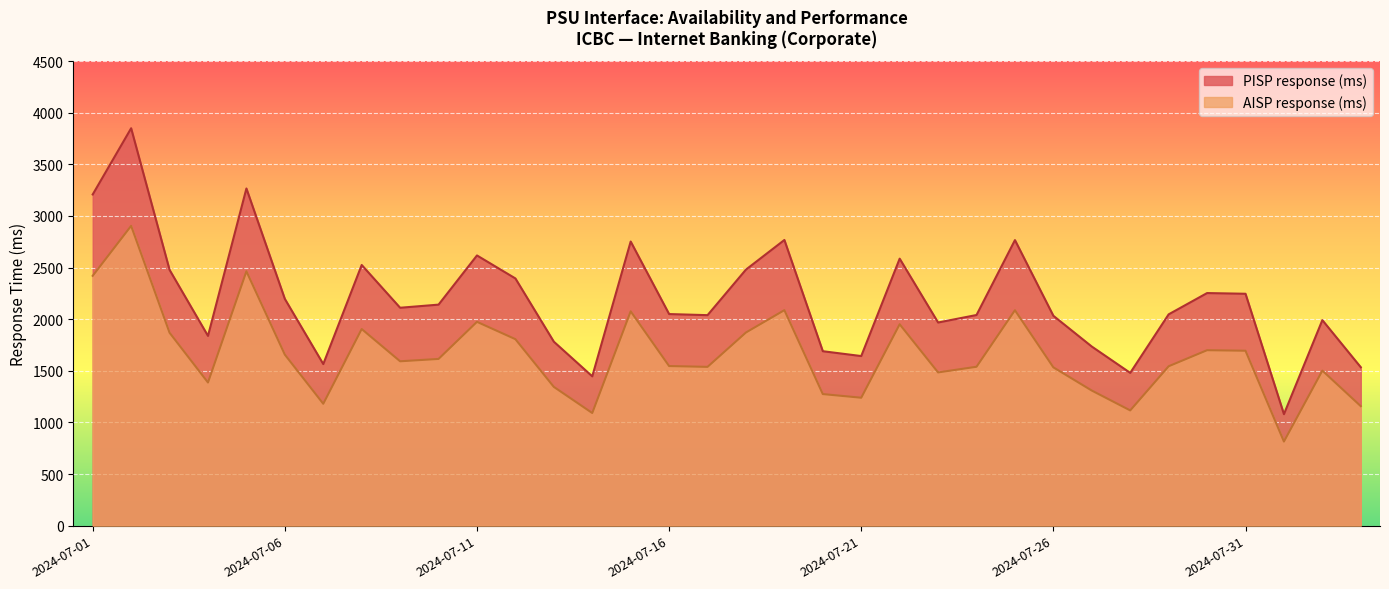

What is the total value across all series at 2024-07-28?

2596.8